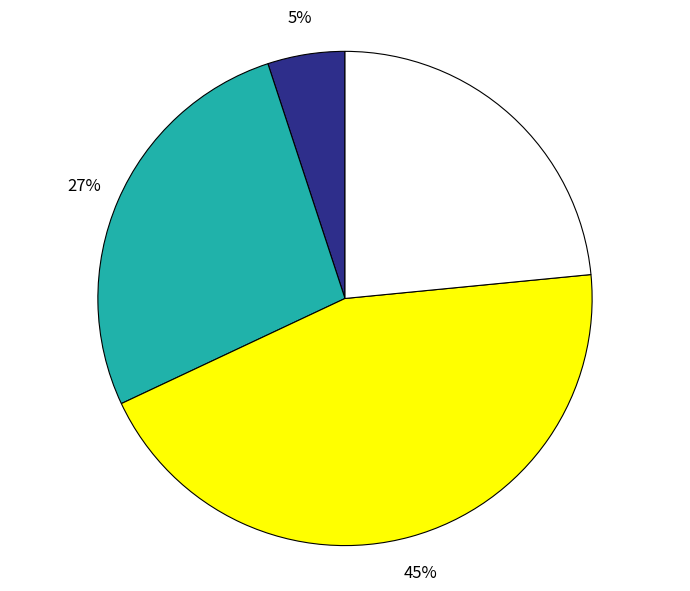

Is there a majority slice in this chart?

No